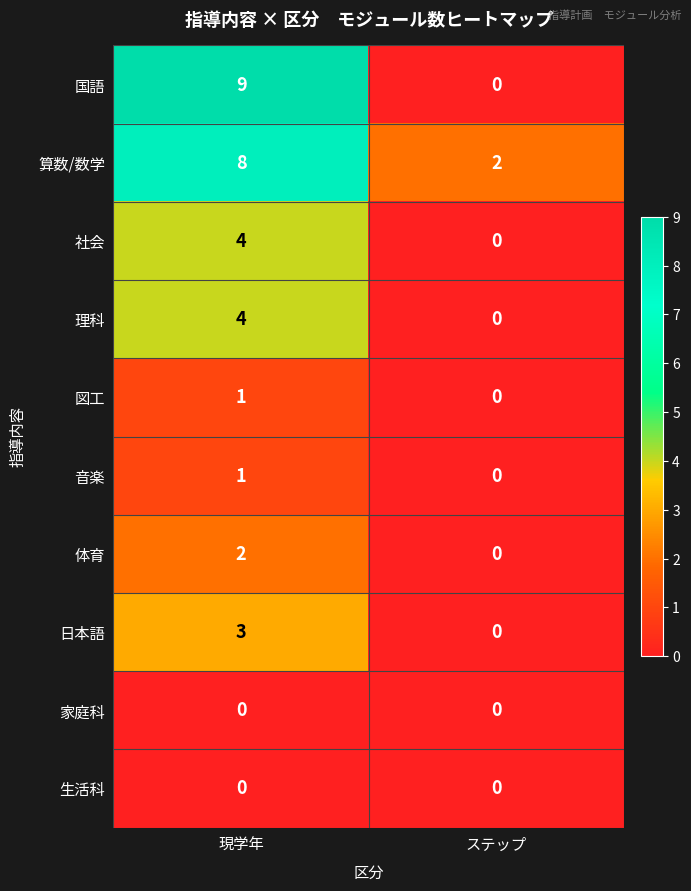

What value does the 社会 series have at 現学年?

4